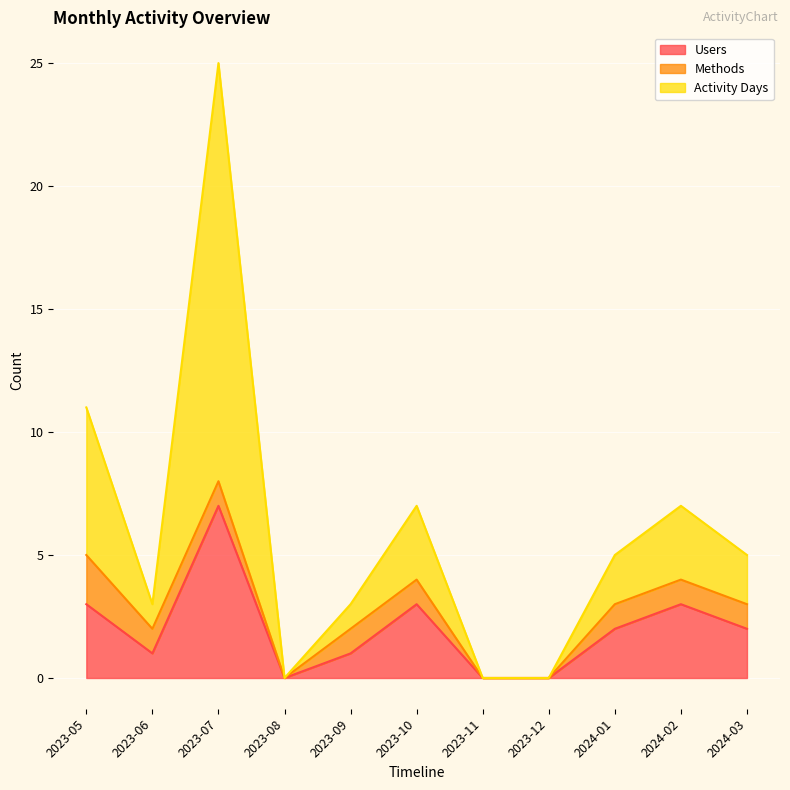

At which category does Activity Days reach its first local peak?

2023-07